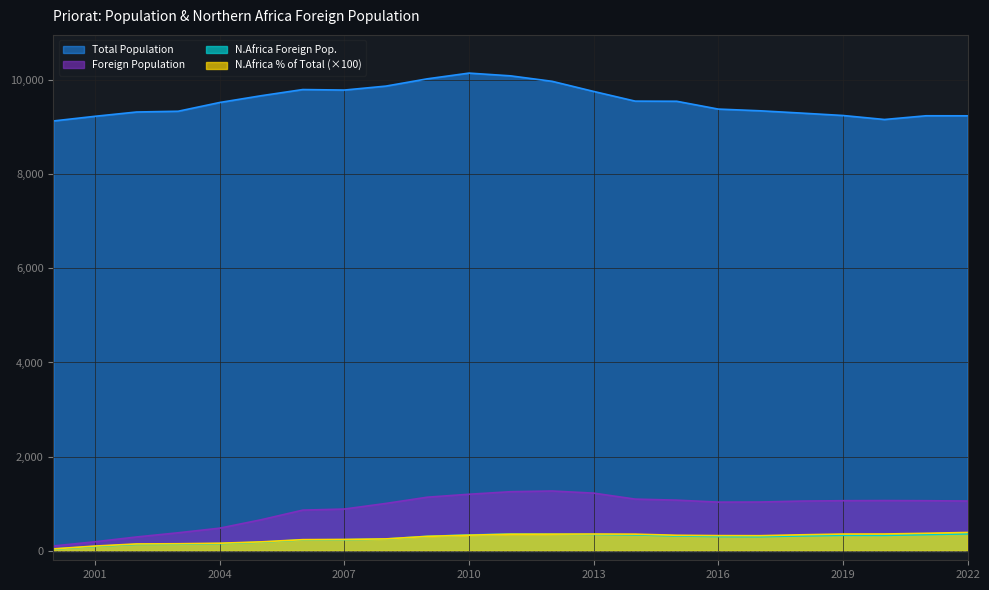

Reading right to left, transcribe all the data shown in this chart.

Total Population: 2000=9129.0	2001=9228.0	2002=9319.0	2003=9335.0	2004=9521.0	2005=9665.0	2006=9796.0	2007=9785.0	2008=9869.0	2009=10024.0	2010=10145.0	2011=10087.0	2012=9971.0	2013=9756.0	2014=9550.0	2015=9547.0	2016=9381.0	2017=9345.0	2018=9296.0	2019=9245.0	2020=9160.0	2021=9239.0	2022=9238.0
Foreign Population: 2000=104.0	2001=193.0	2002=295.0	2003=384.0	2004=482.0	2005=661.0	2006=865.0	2007=888.0	2008=1007.0	2009=1140.0	2010=1202.0	2011=1256.0	2012=1271.0	2013=1226.0	2014=1099.0	2015=1077.0	2016=1035.0	2017=1037.0	2018=1057.0	2019=1065.0	2020=1068.0	2021=1065.0	2022=1058.0
N.Africa Foreign Pop.: 2000=38.0	2001=94.0	2002=137.0	2003=141.0	2004=154.0	2005=185.0	2006=233.0	2007=237.0	2008=251.0	2009=309.0	2010=338.0	2011=357.0	2012=354.0	2013=348.0	2014=339.0	2015=316.0	2016=304.0	2017=301.0	2018=317.0	2019=330.0	2020=328.0	2021=345.0	2022=361.0
N.Africa % of Total: 2000=0.4	2001=1.0	2002=1.5	2003=1.5	2004=1.6	2005=1.9	2006=2.4	2007=2.4	2008=2.5	2009=3.1	2010=3.3	2011=3.5	2012=3.5	2013=3.6	2014=3.5	2015=3.3	2016=3.2	2017=3.2	2018=3.4	2019=3.6	2020=3.6	2021=3.7	2022=3.9